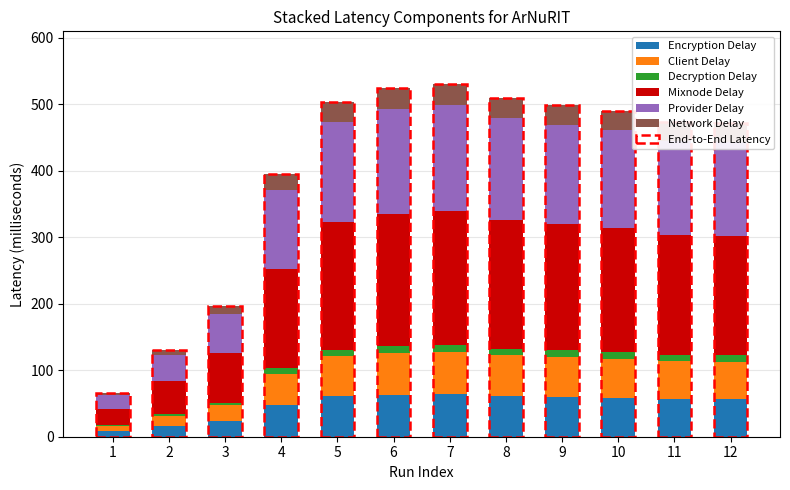

What are all the series names shown in the legend?

Encryption Delay, Client Delay, Decryption Delay, Mixnode Delay, Provider Delay, Network Delay